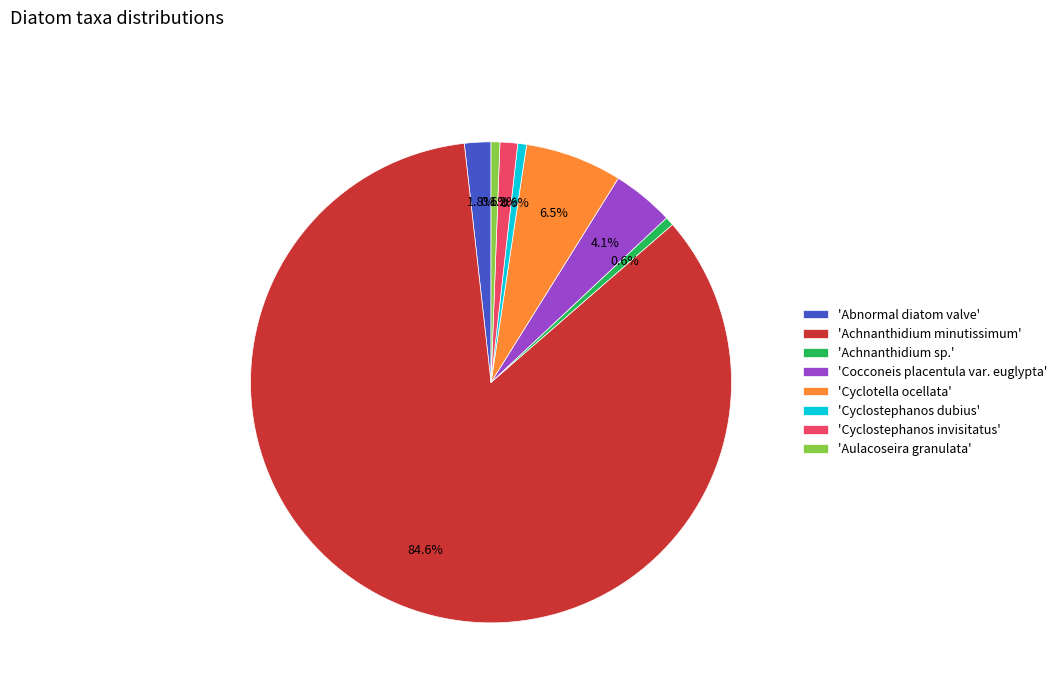

Which slice represents more than half of the pie?

'Achnanthidium minutissimum'